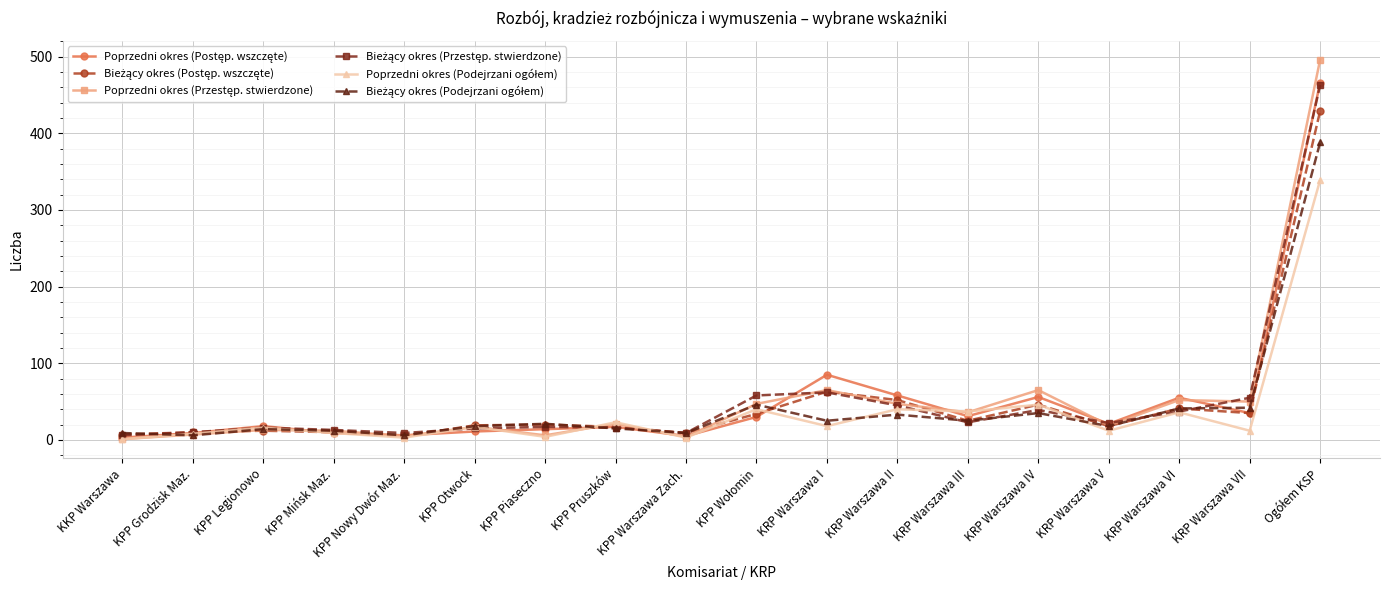

What is the difference between the highest and lowest values at KRP Warszawa VI?

19